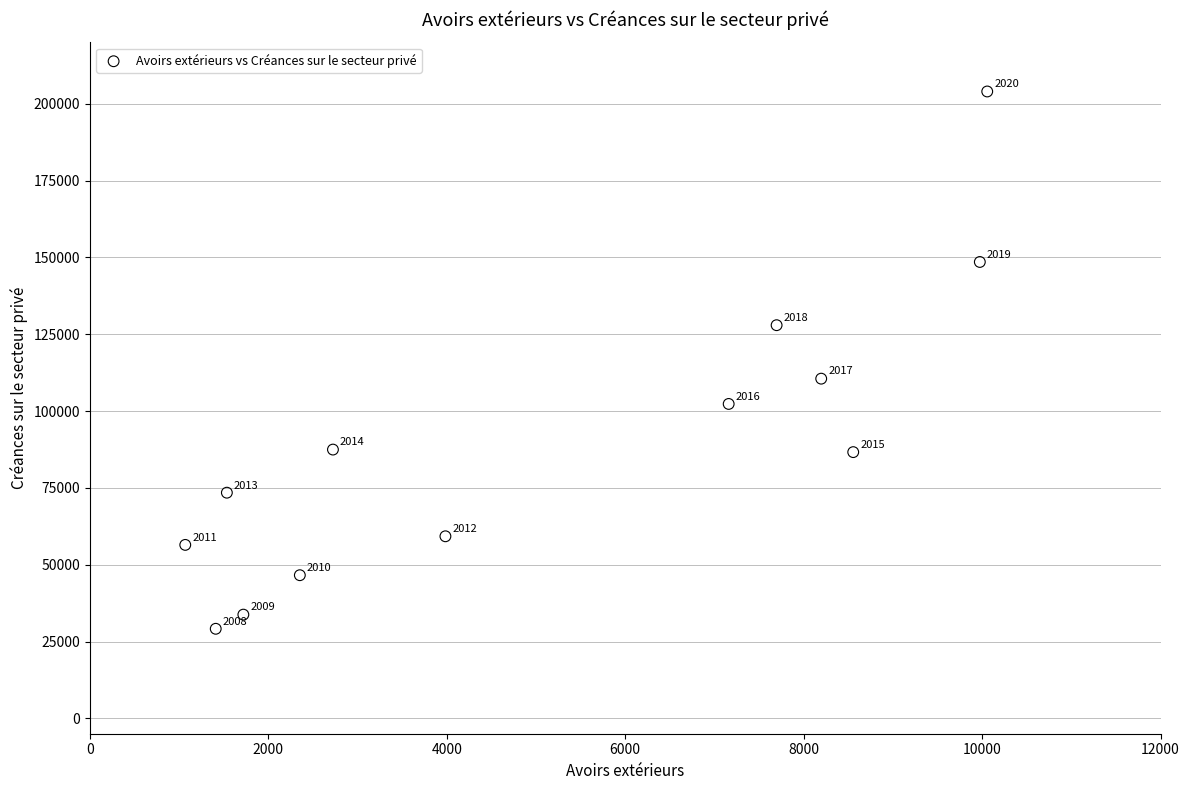

What is the range of Y values (max minus min)?

174856.1